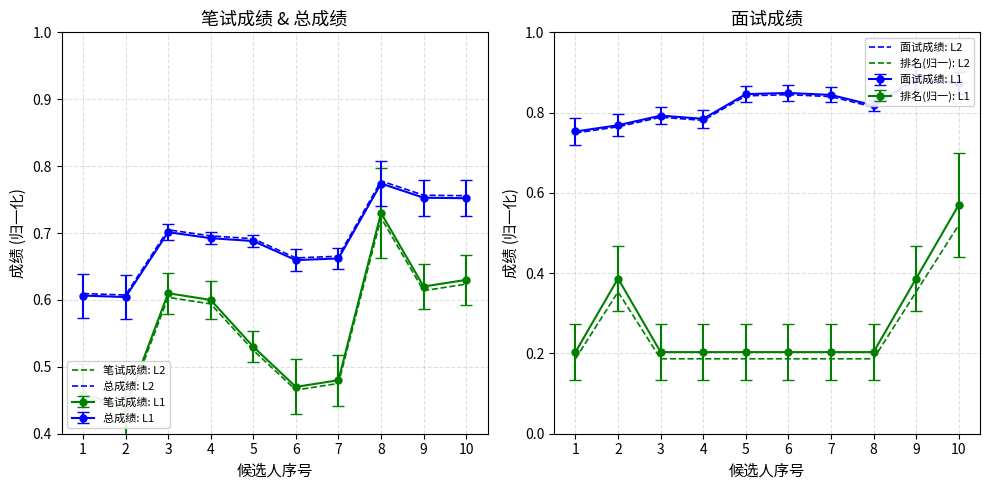

Between 5 and 8, which series saw the biggest shift?

笔试成绩: L2